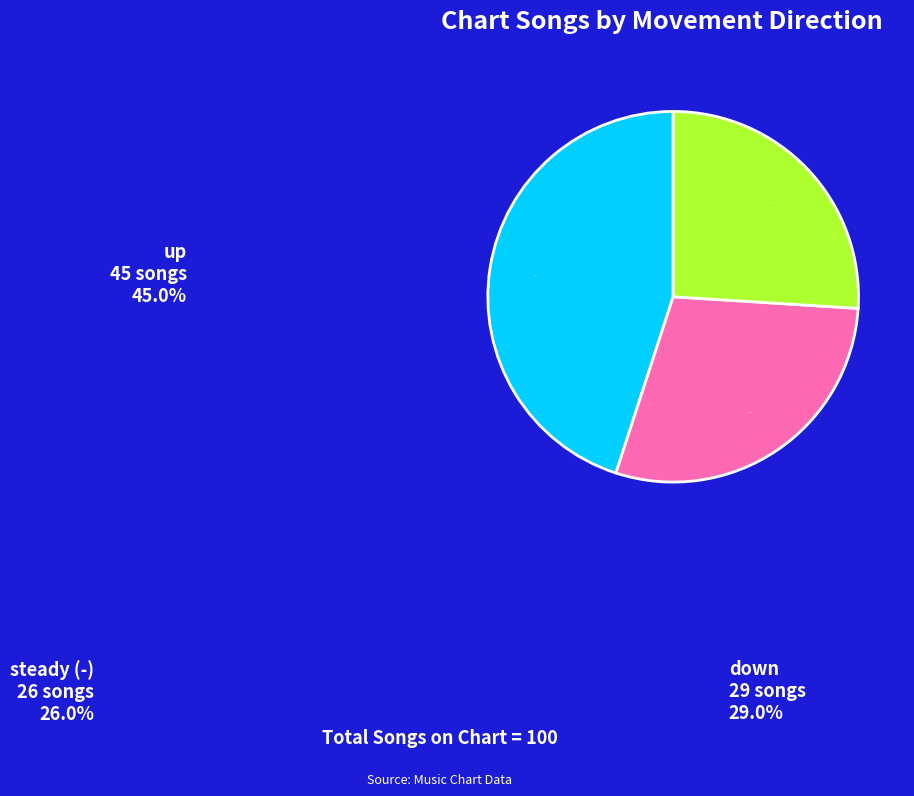

To the nearest percent, what portion does down represent?

29%